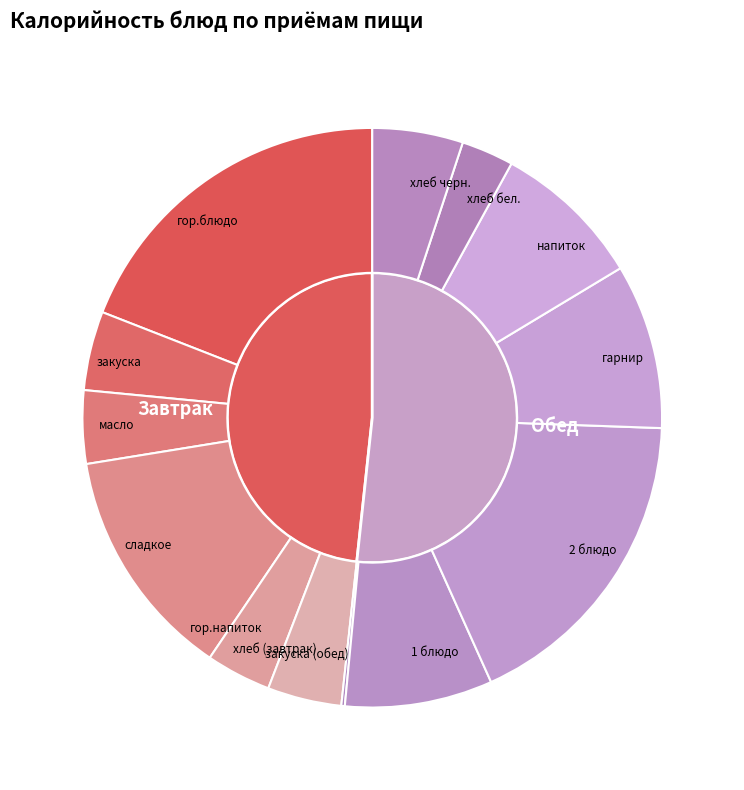

Combined, what portion of the pie is хлеб черн. and сладкое?

18.0%